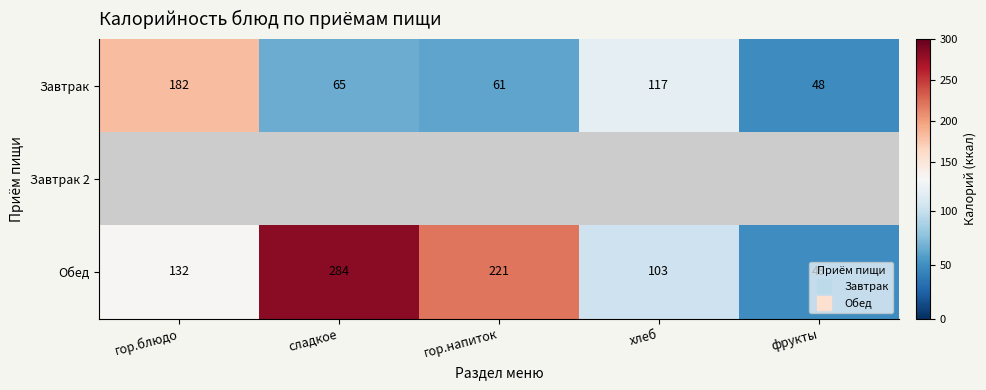

The Обед series shows 132.0 at гор.блюдо. True or false?

True